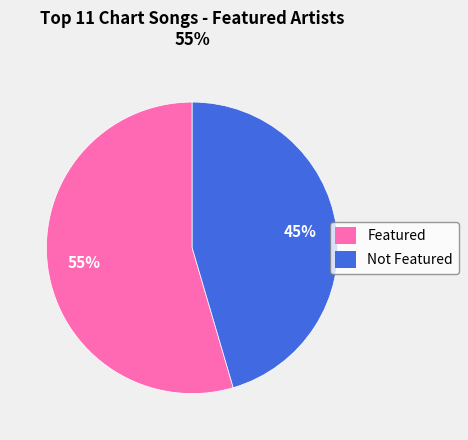

Count the number of slices in the pie.

2